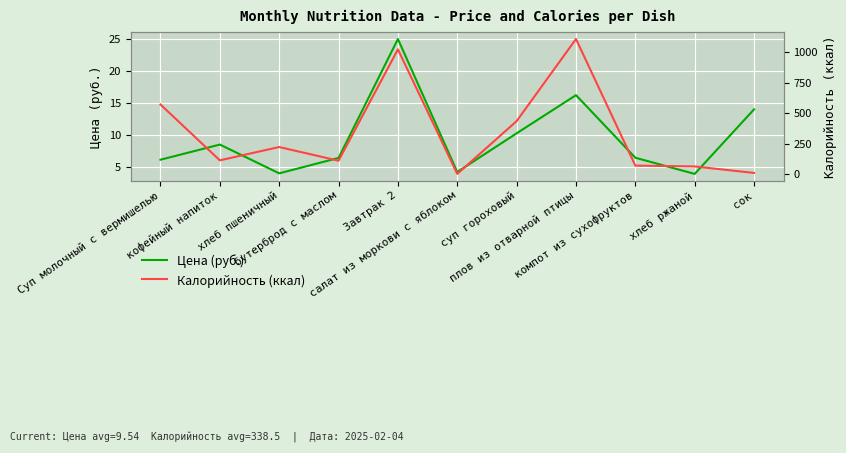

What is the total value across all series at сок?

26.0